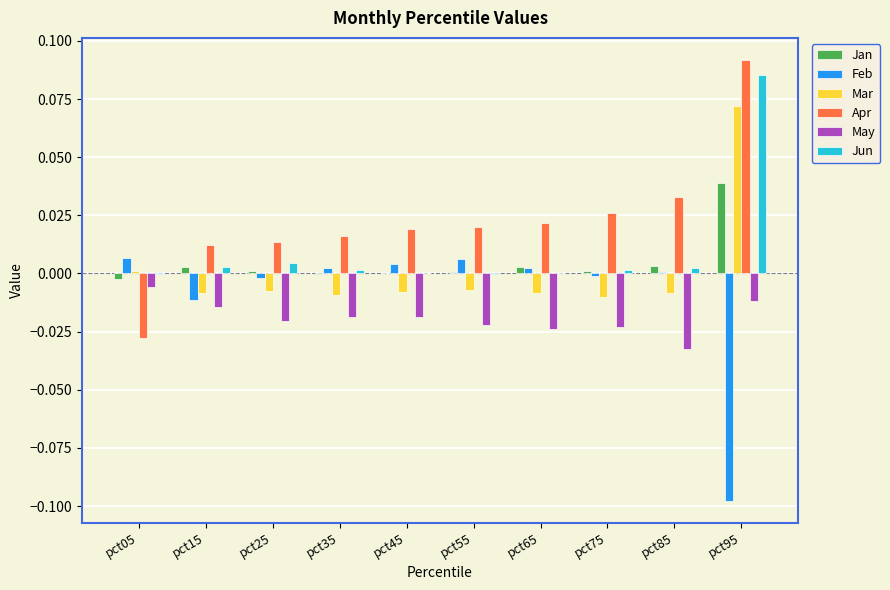

Which label corresponds to the largest value in the chart?

pct95